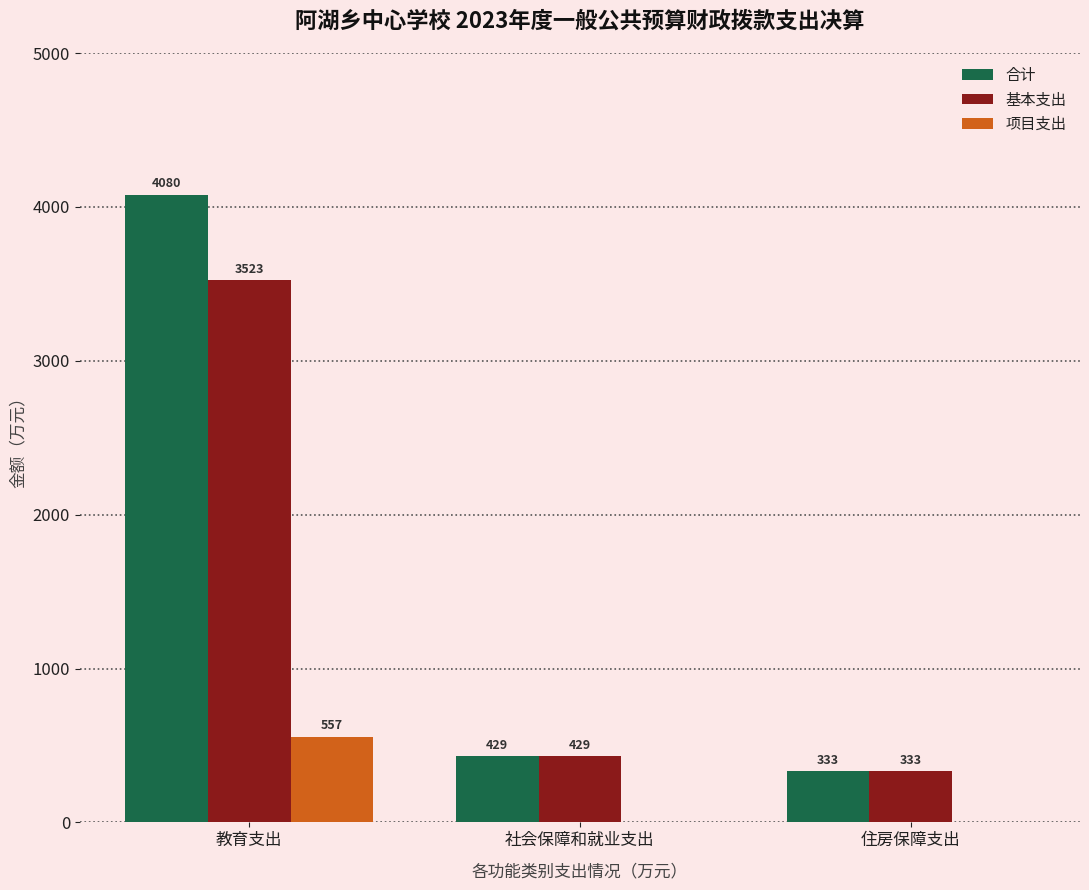

The value of 基本支出 at 教育支出 is 5082.6. True or false?

False